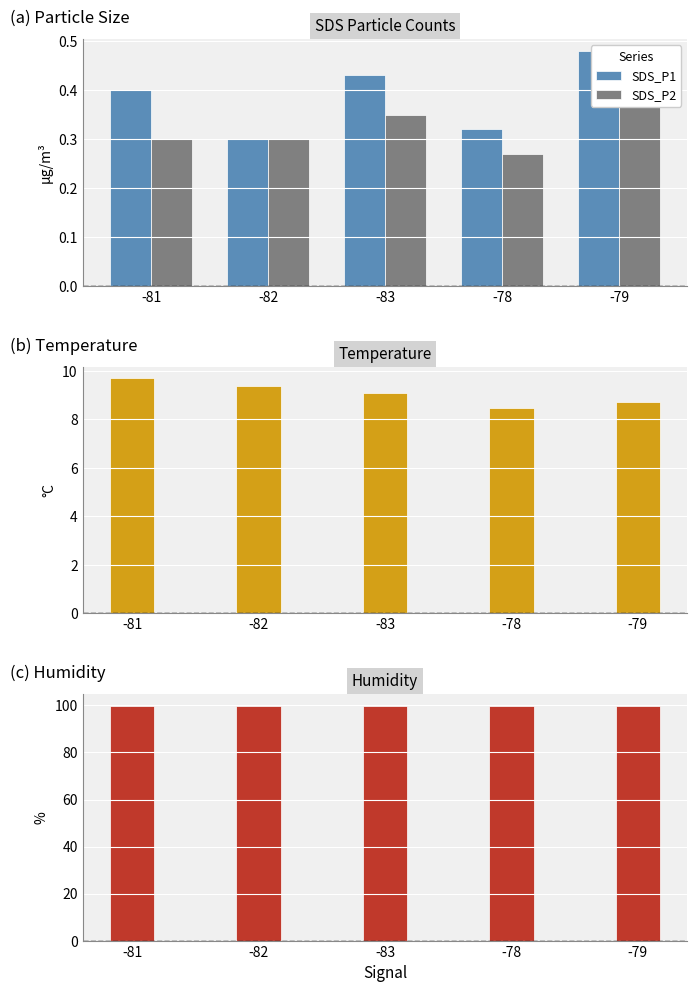

Are the bars horizontal?

No